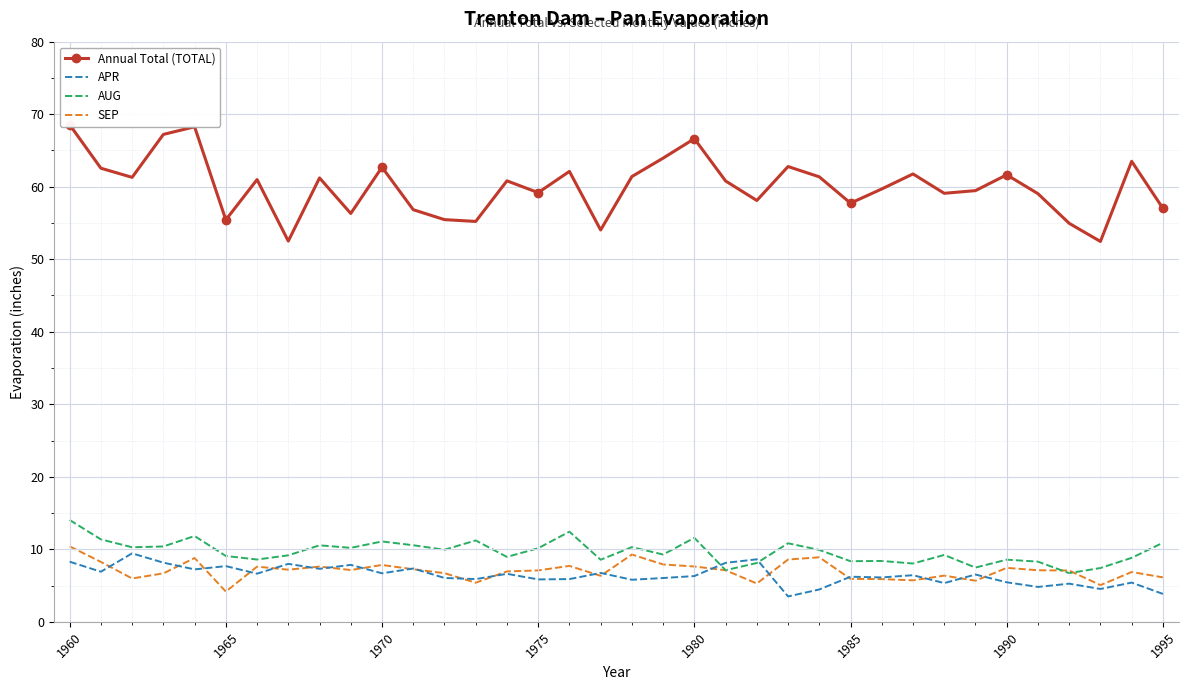

True or false: Annual Total (TOTAL) and APR cross at least once.

False